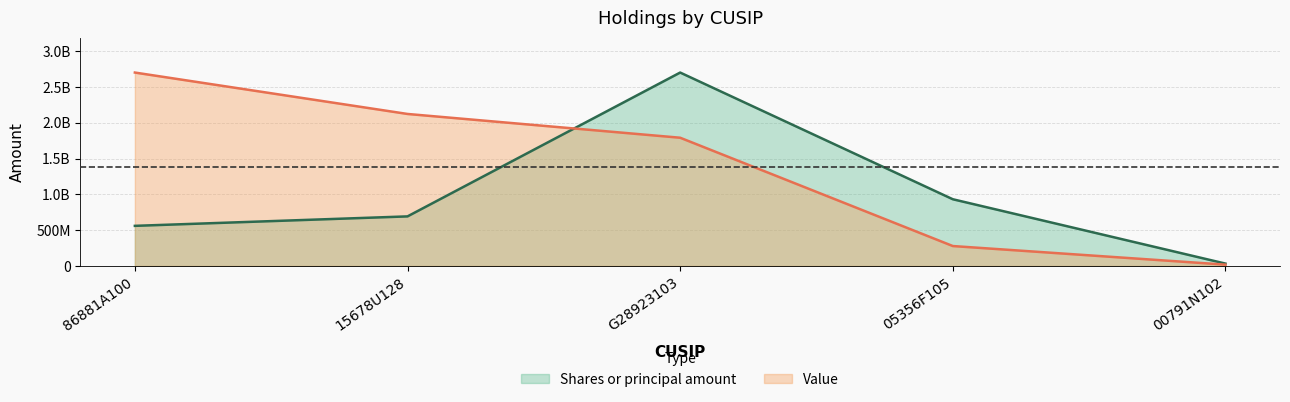

The value of Shares or principal amount at 15678U128 is 1223358930.5. True or false?

False